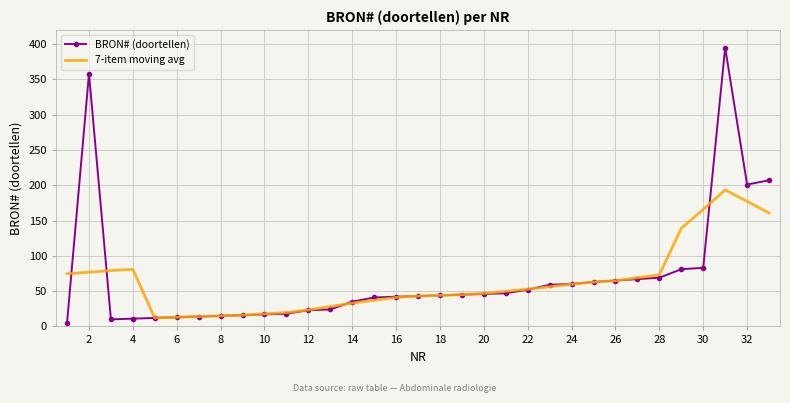

Which series has the largest range (max minus min)?

BRON# (doortellen)